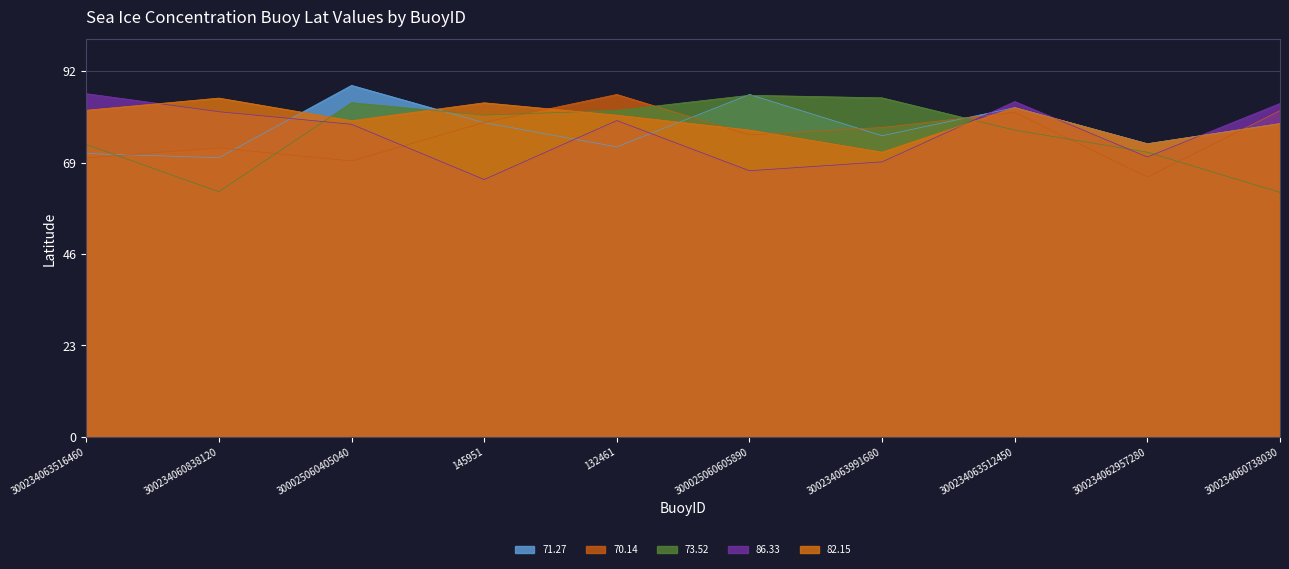

What is the difference between the 71.27 values at 300234063512450 and 300025060605890?

3.3